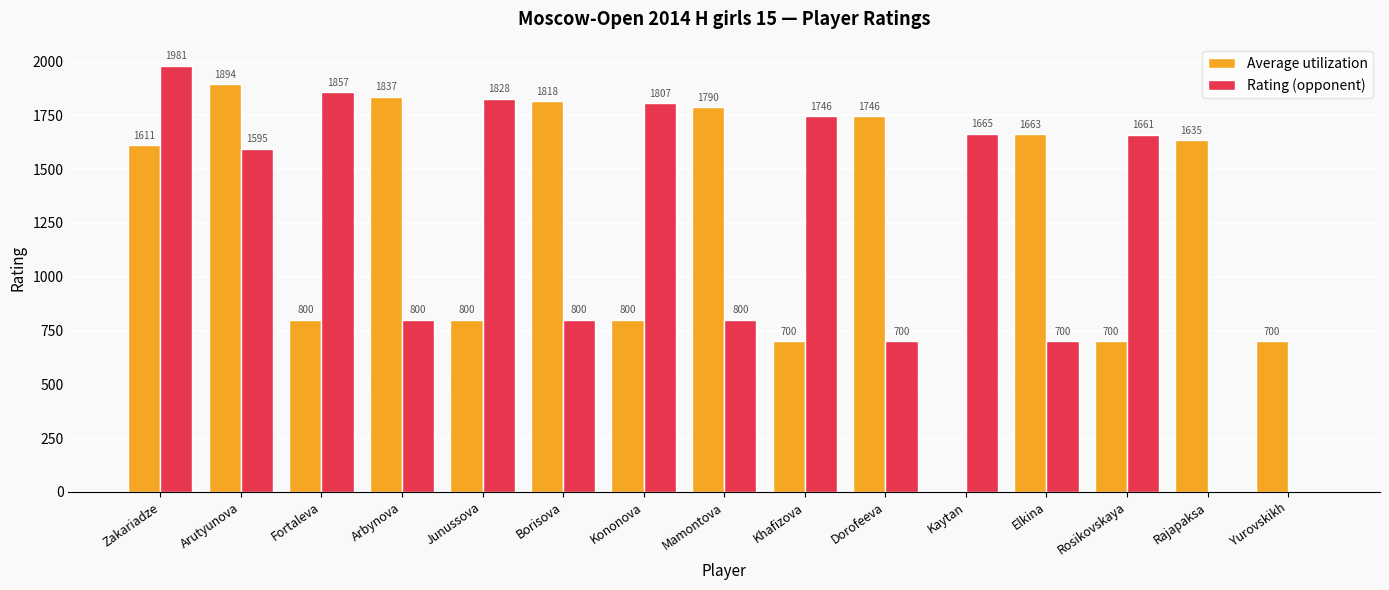

What is the total value across all series at Dorofeeva?

2446